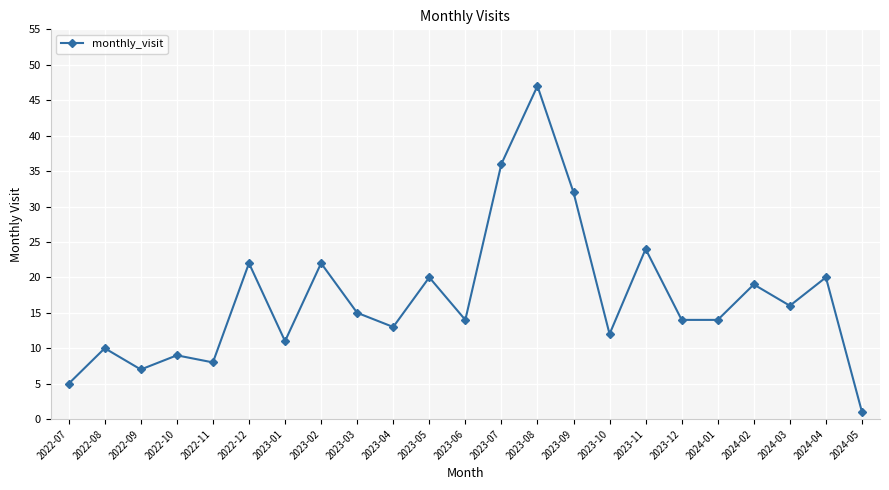

What is the greatest value displayed?

47